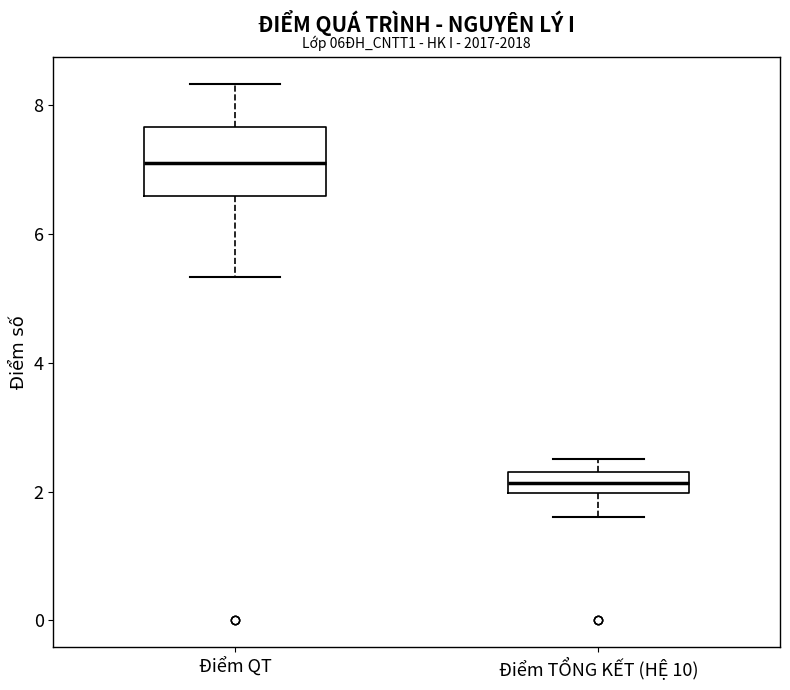

Comparing the boxes themselves (not the whiskers), which one is the tallest?

Điểm QT